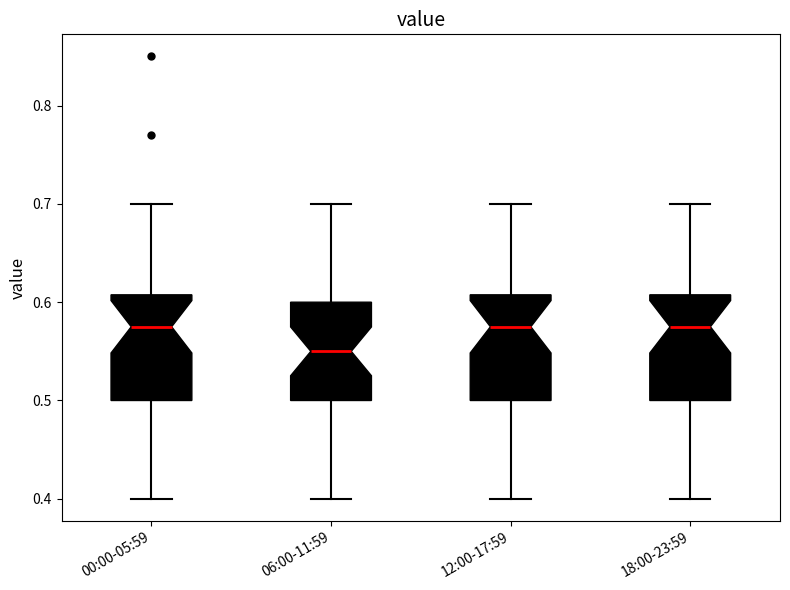

Reading left to right, read every box against the y-axis: the position of its median line, the range the box covers, and the ends of its whiskers. The values are not printed on the chart, so give them approximately, as read against the axis.

00:00-05:59: median 0.58, box 0.50 to 0.61, whiskers 0.40 to 0.70
06:00-11:59: median 0.55, box 0.50 to 0.60, whiskers 0.40 to 0.70
12:00-17:59: median 0.58, box 0.50 to 0.61, whiskers 0.40 to 0.70
18:00-23:59: median 0.58, box 0.50 to 0.61, whiskers 0.40 to 0.70